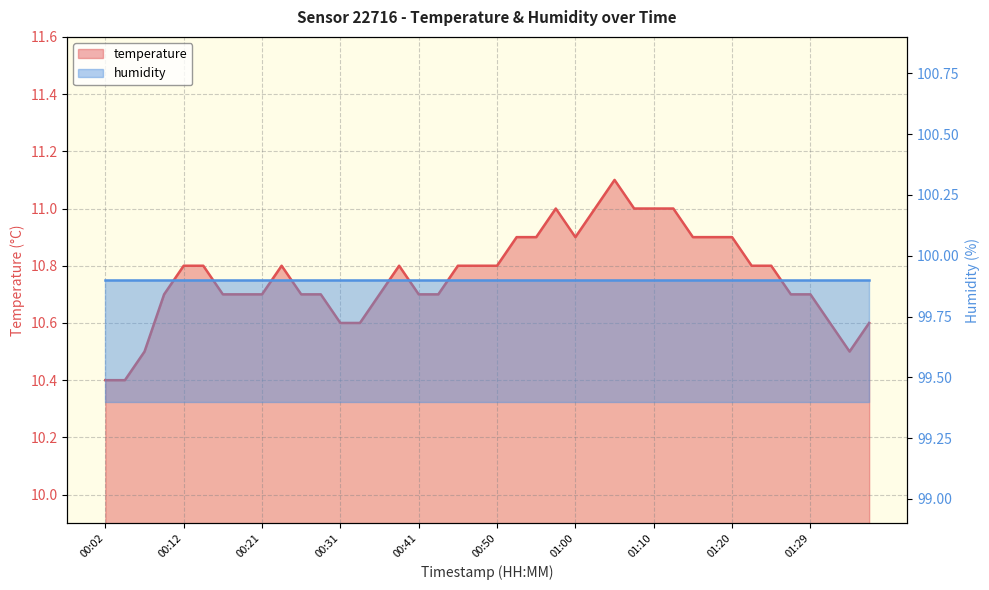

What is the sum of all values?

430.6